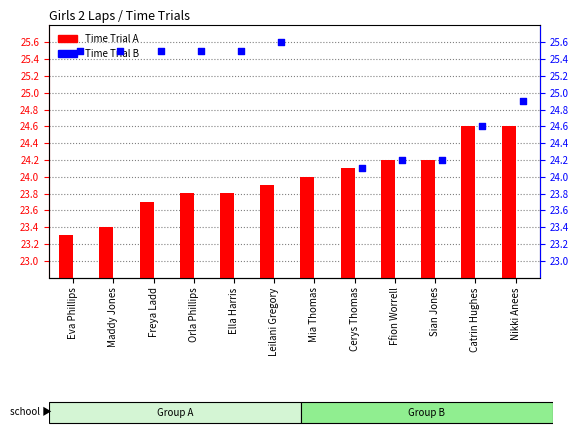

Which series reaches the minimum Y coordinate?

Time Trial A